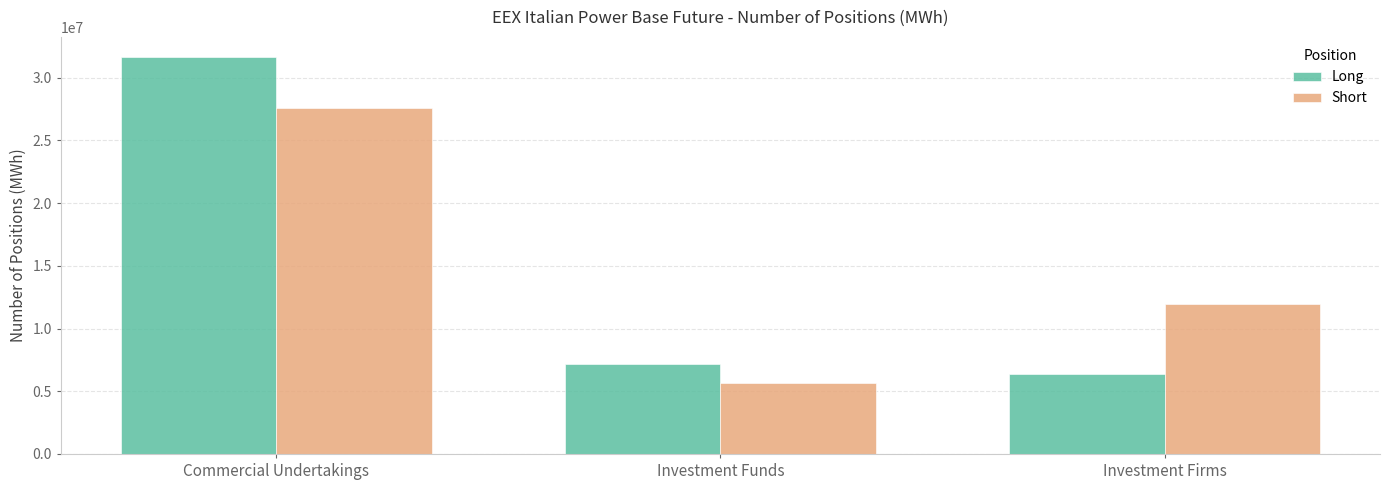

At which label does Short reach its peak?

Commercial Undertakings